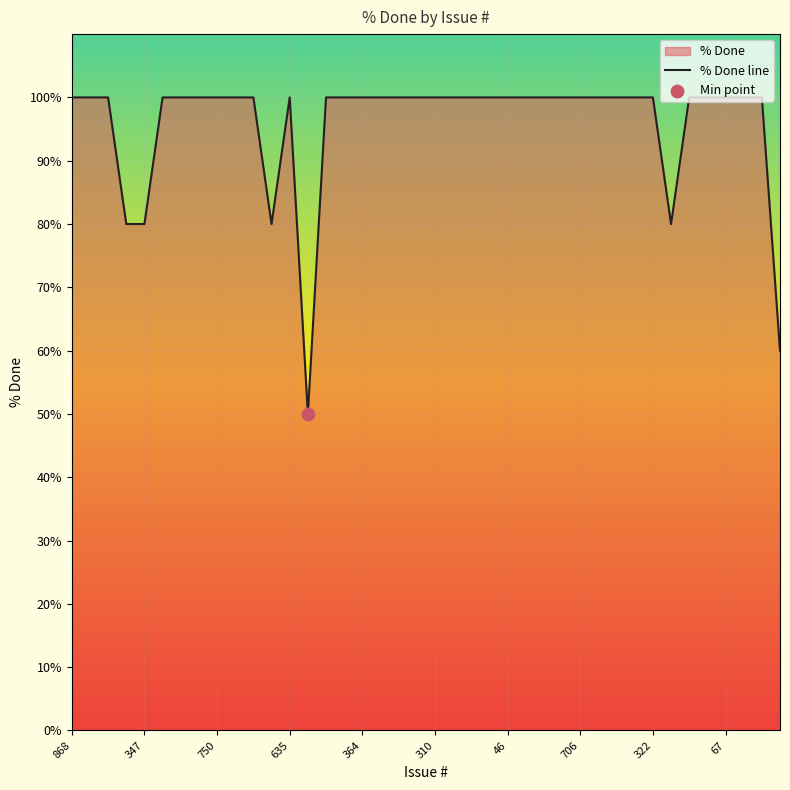

The value at 67 is 100. True or false?

True